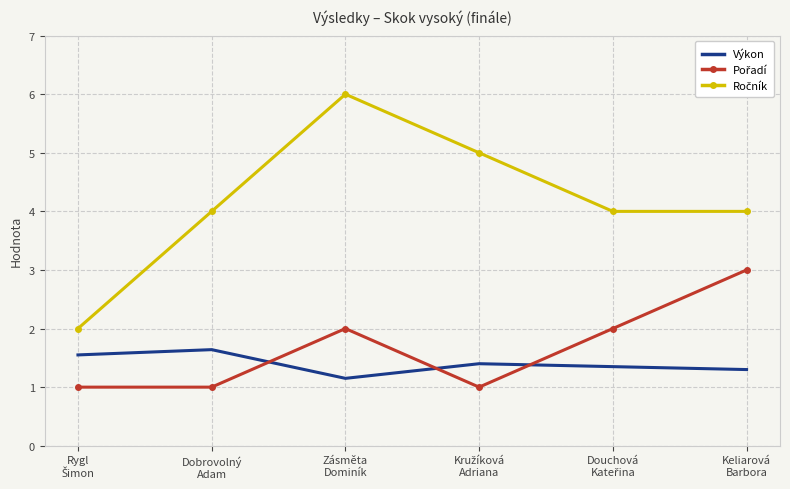

What is the greatest value displayed?

6.0